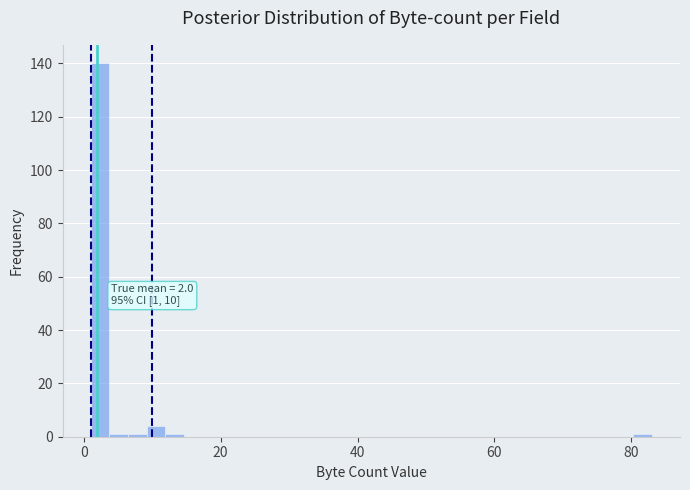

Read against the x-axis, roughly where is the centre of the tallest bar?

2